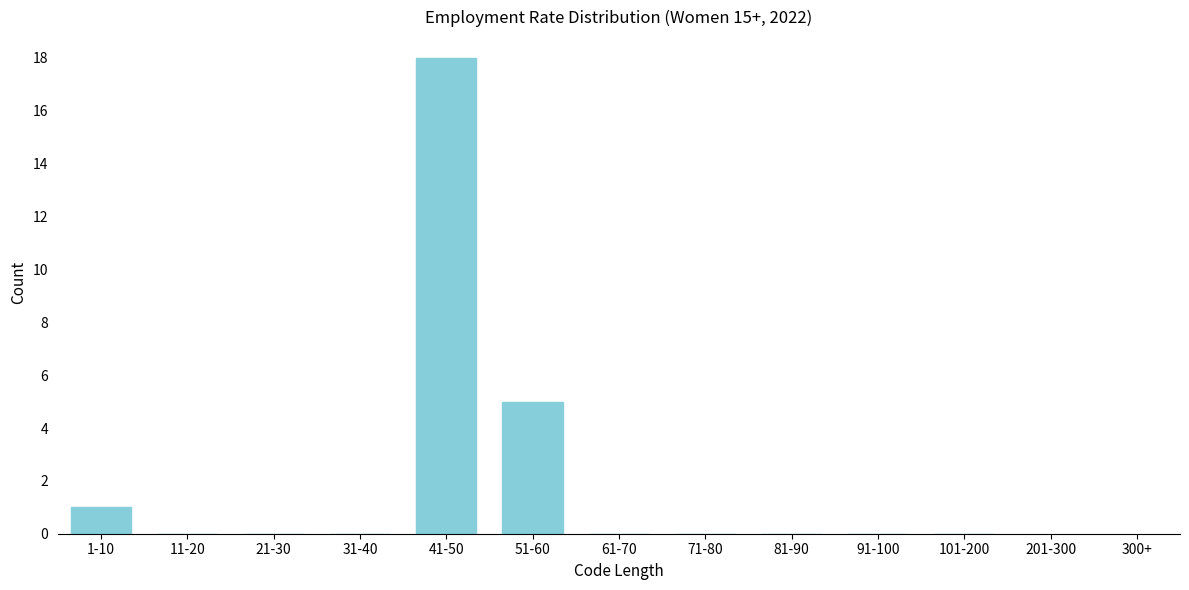

Reading left to right, what are all the values shown in this chart?

1-10=1	11-20=0	21-30=0	31-40=0	41-50=18	51-60=5	61-70=0	71-80=0	81-90=0	91-100=0	101-200=0